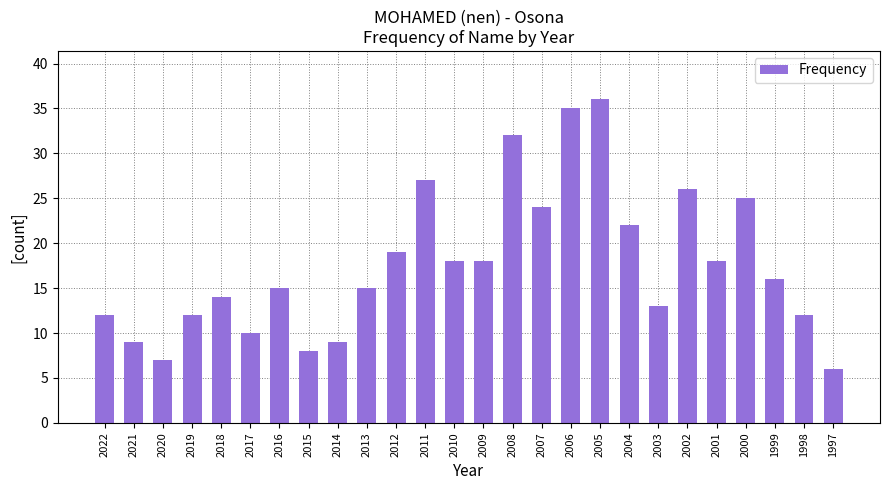

Which category has the lowest value across all series?

1997